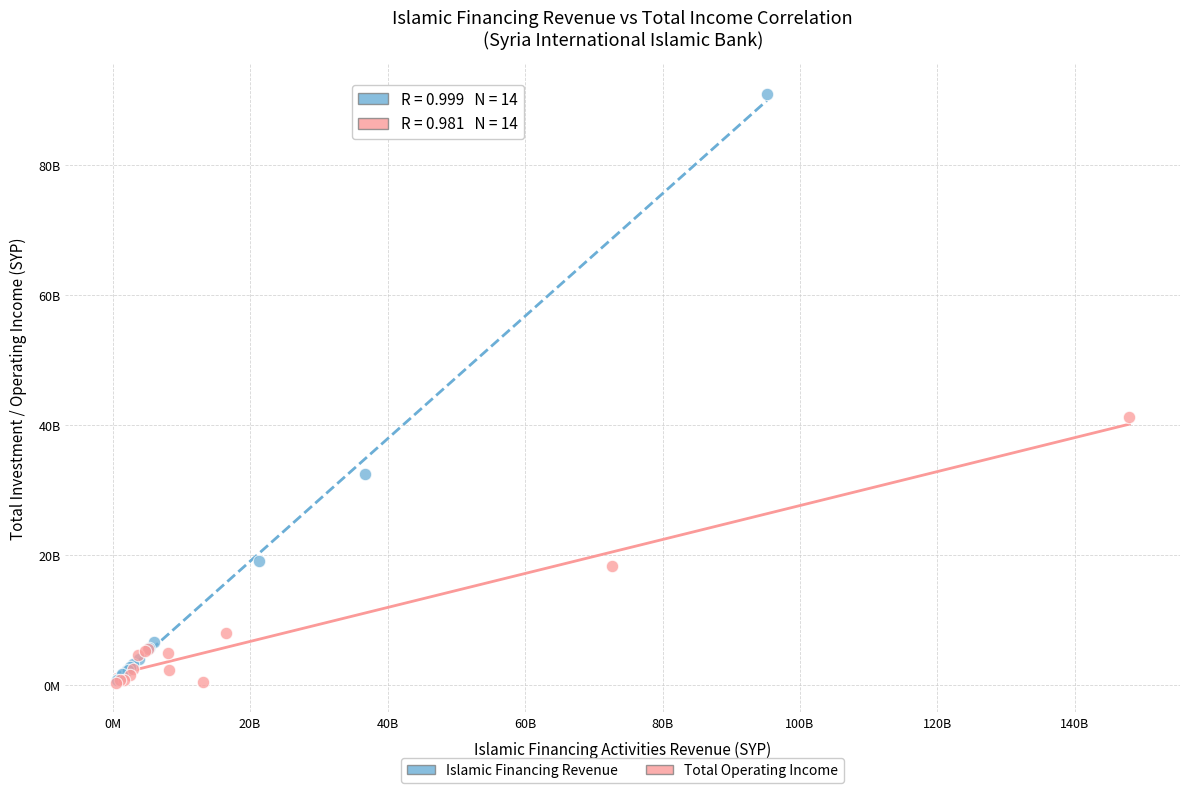

Which series contains the highest Y value?

Islamic Financing Revenue